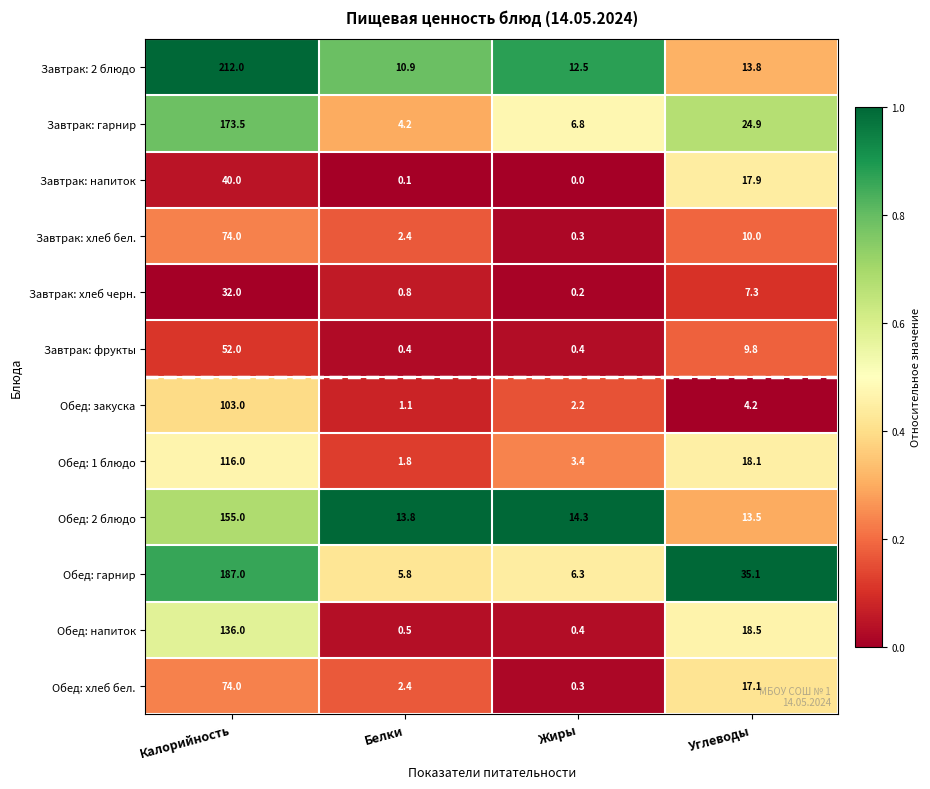

What is the total value across all series at Белки?

44.2